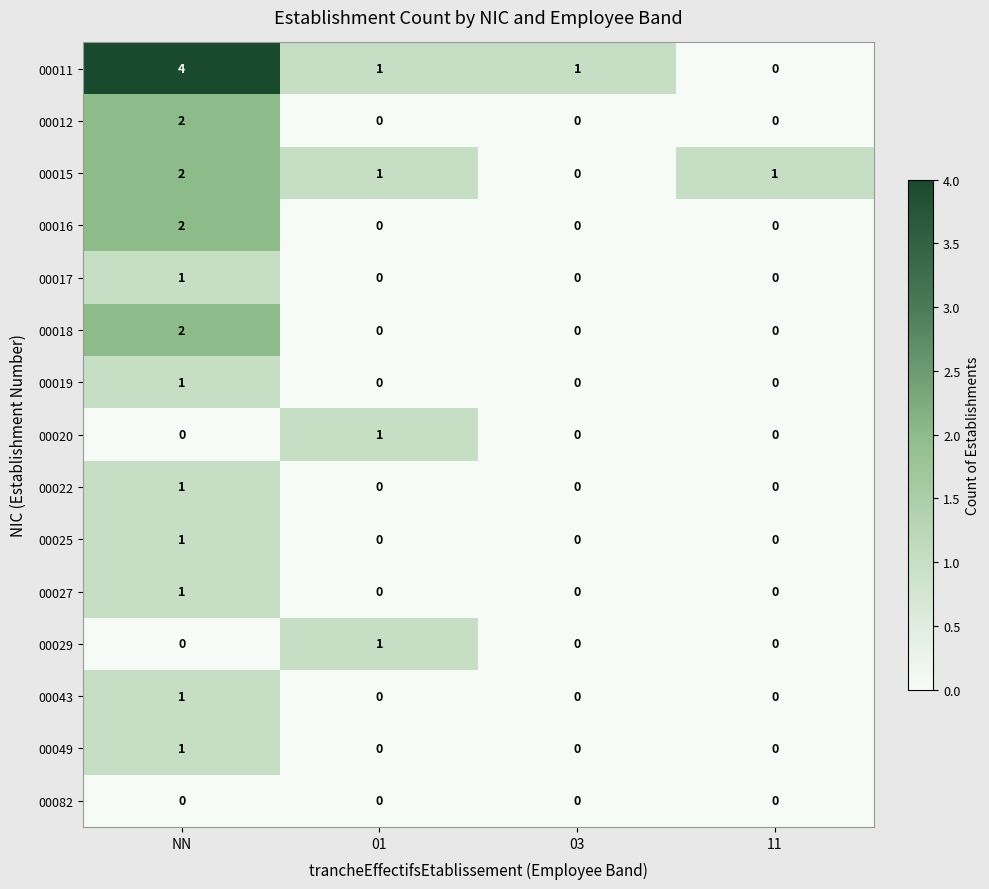

The 00049 series shows 0 at 01. True or false?

True